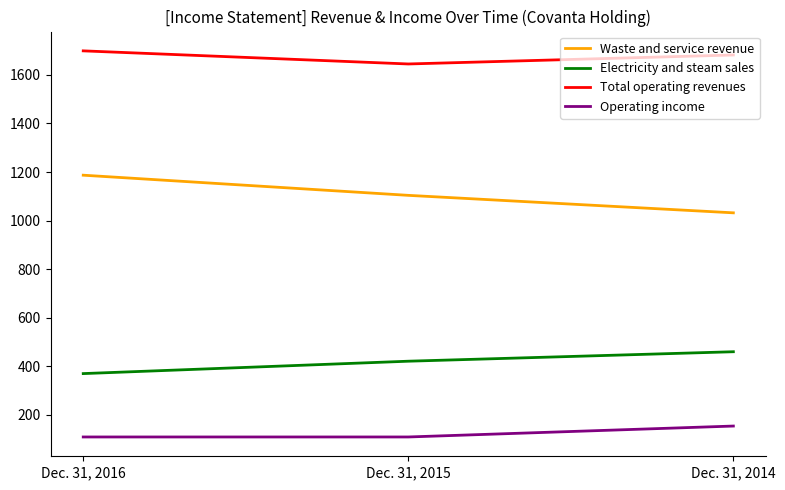

Which series has the largest total across all categories?

Total operating revenues